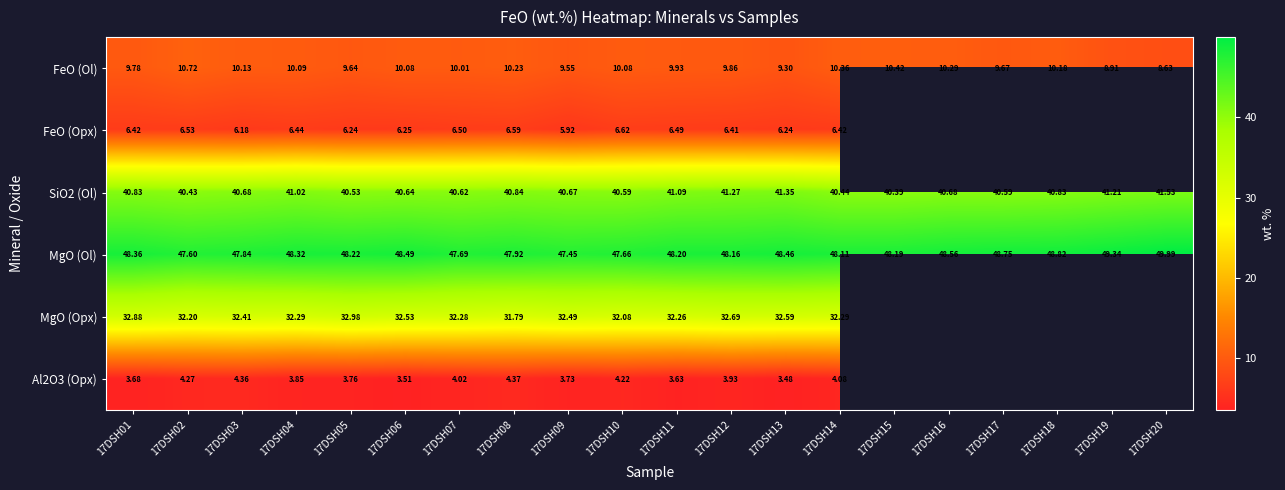

Which category has the lowest value across all series?

17DSH13